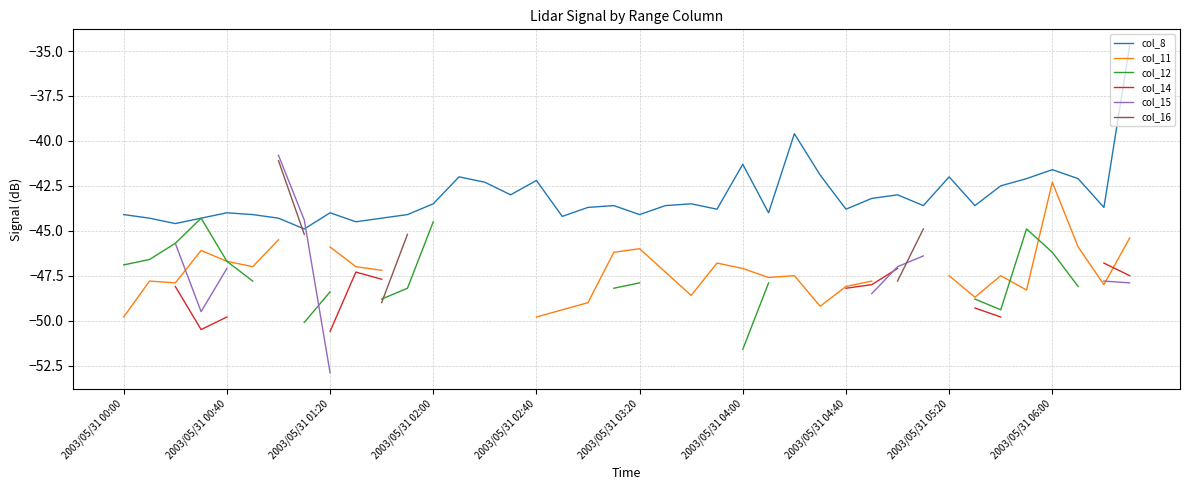

True or false: col_8 and col_14 cross at least once.

False